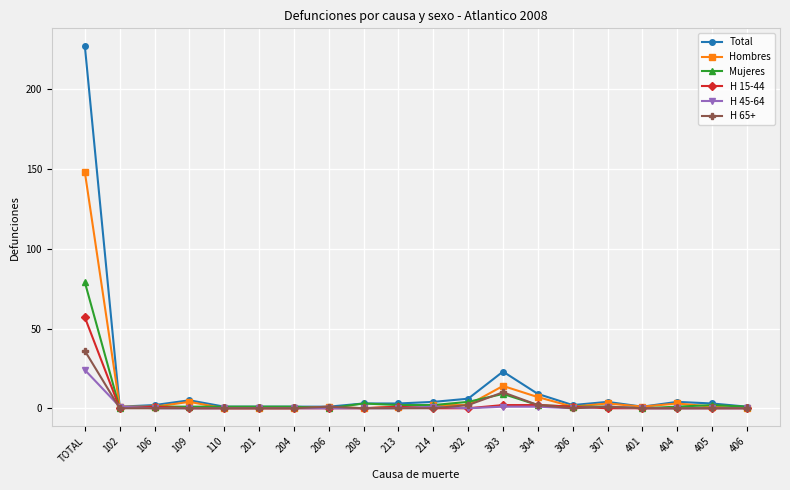

True or false: H 15-44 has more than 0 points higher than both neighbors.

True